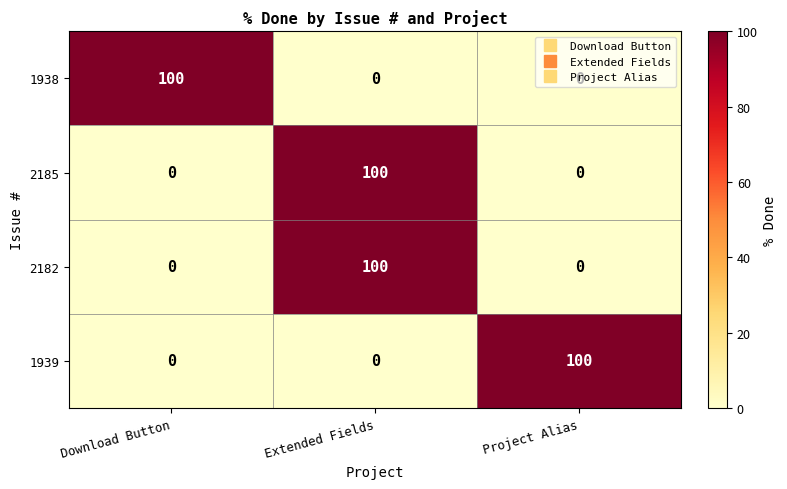

What is the difference between the highest and lowest values at Project Alias?

100